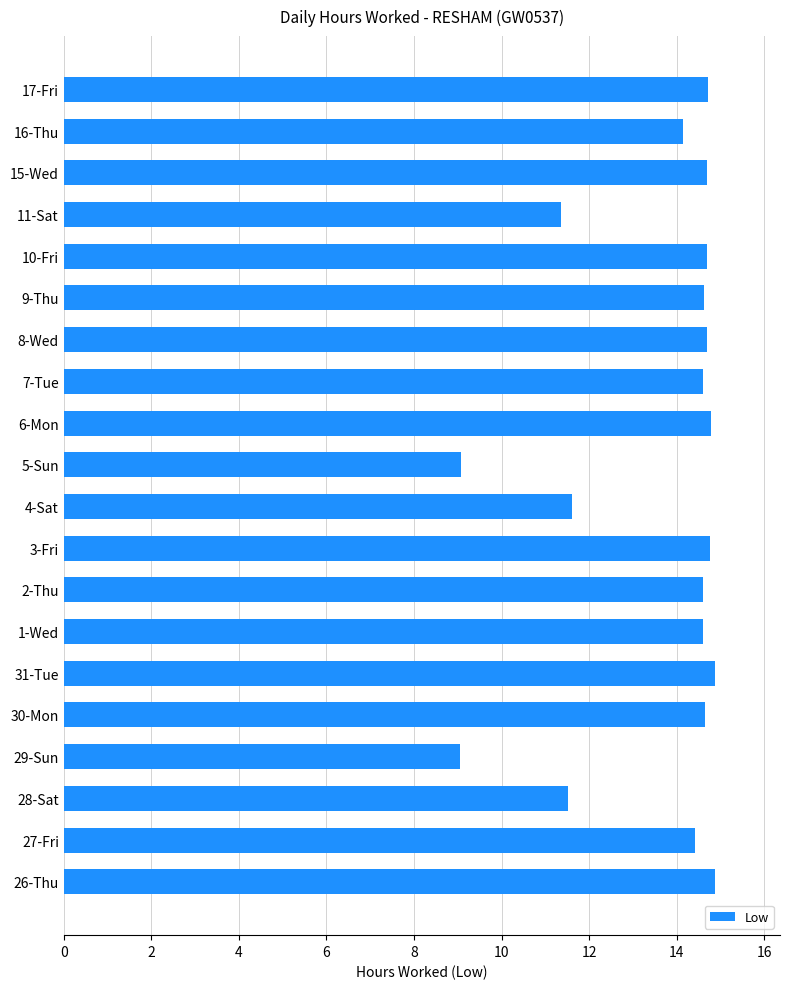

What is the maximum value shown in the chart?

14.9